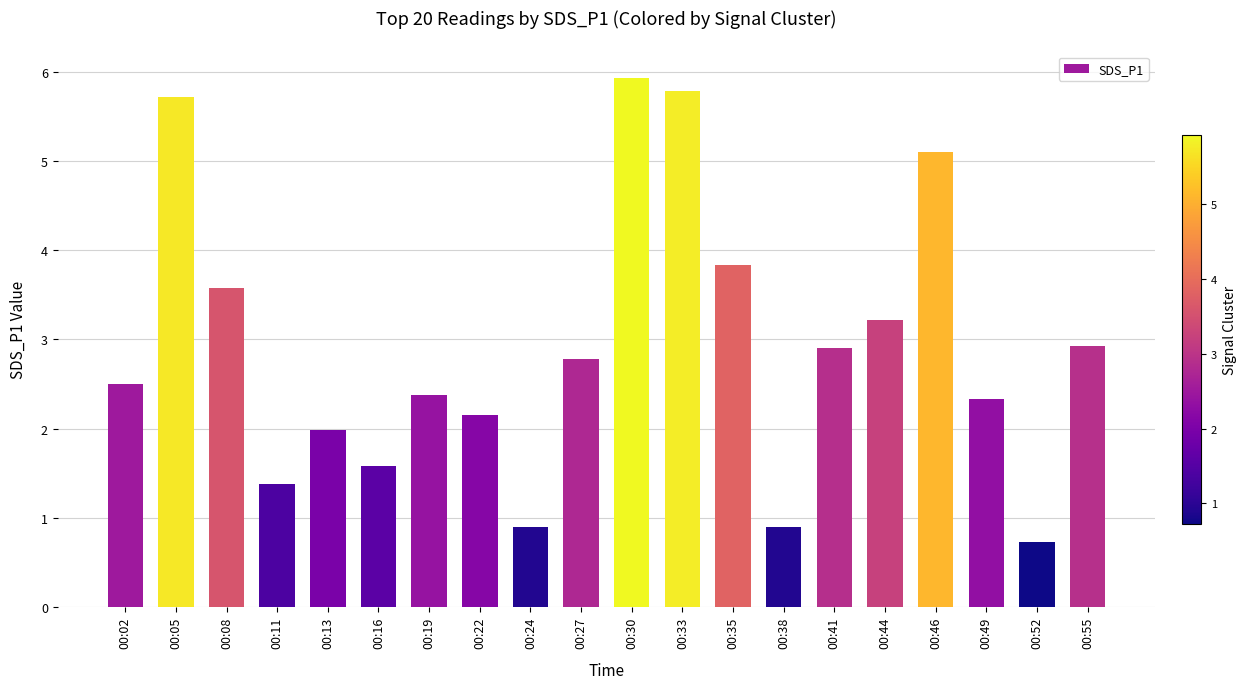

What is the value of the 1st bar from the left?

2.5